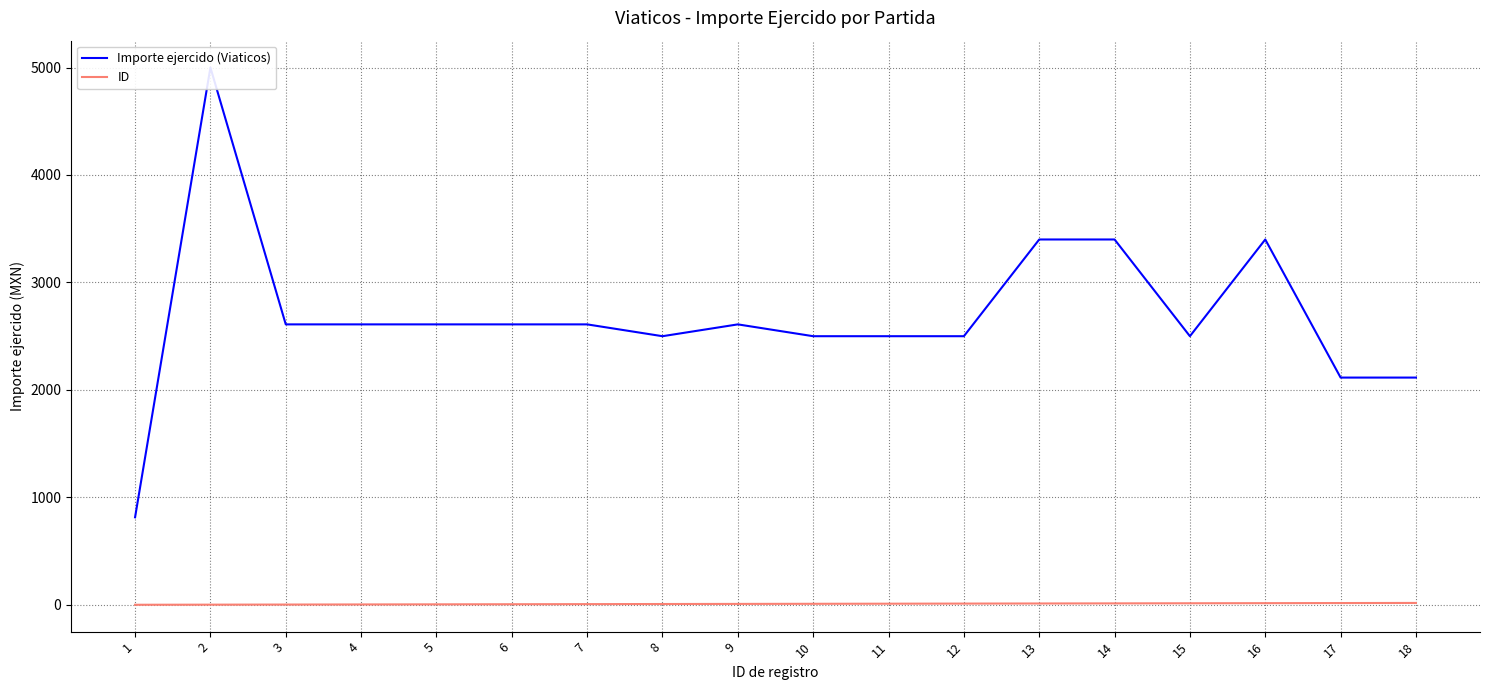

Reading left to right, transcribe all the data shown in this chart.

Importe ejercido (Viaticos): 815	5000	2610	2610	2610	2610	2610	2500	2610	2500	2500	2500	3400	3400	2500	3400	2115	2115
ID: 1	2	3	4	5	6	7	8	9	10	11	12	13	14	15	16	17	18